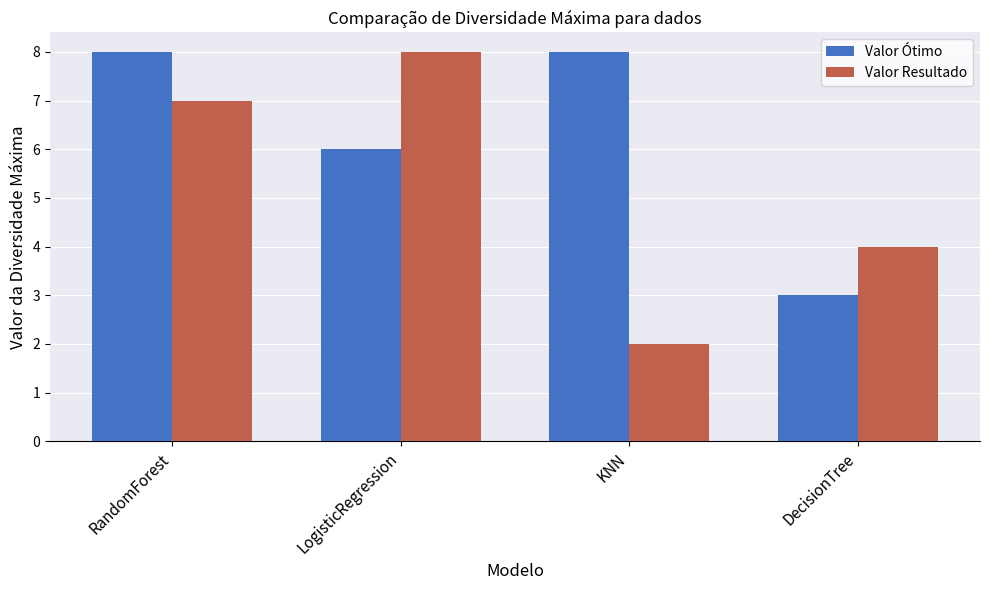

What is the label of the 4th bar from the right?

RandomForest